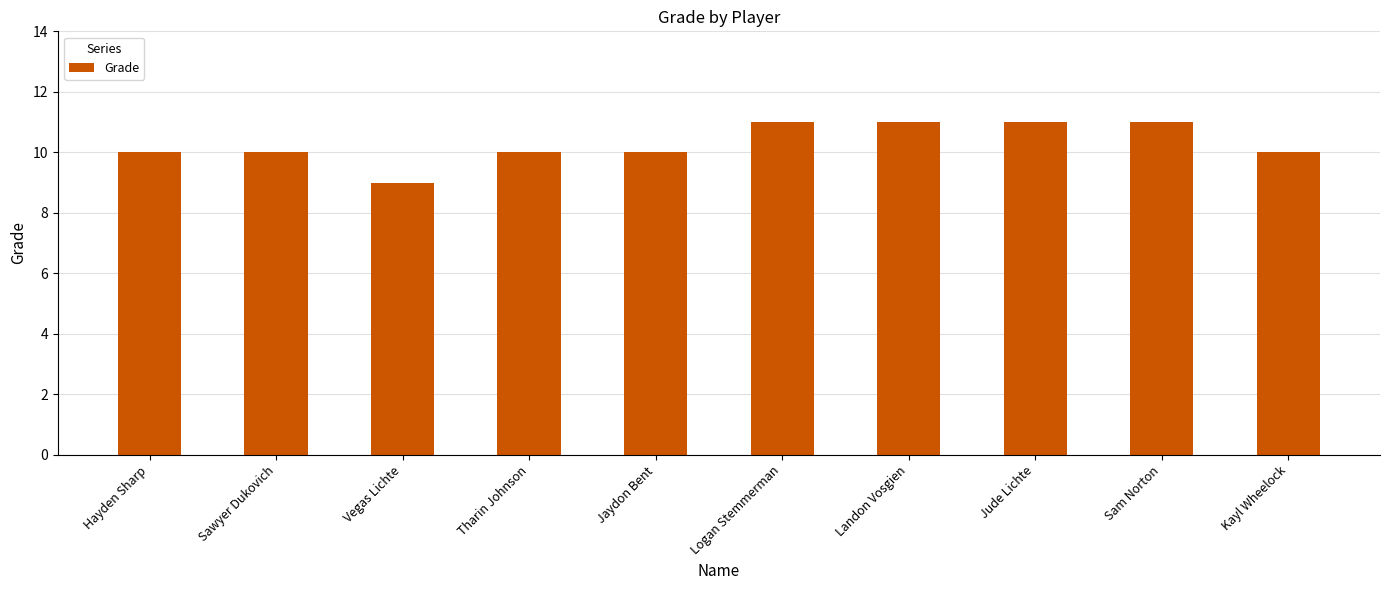

What is the change in value from Hayden Sharp to Jude Lichte?

+1